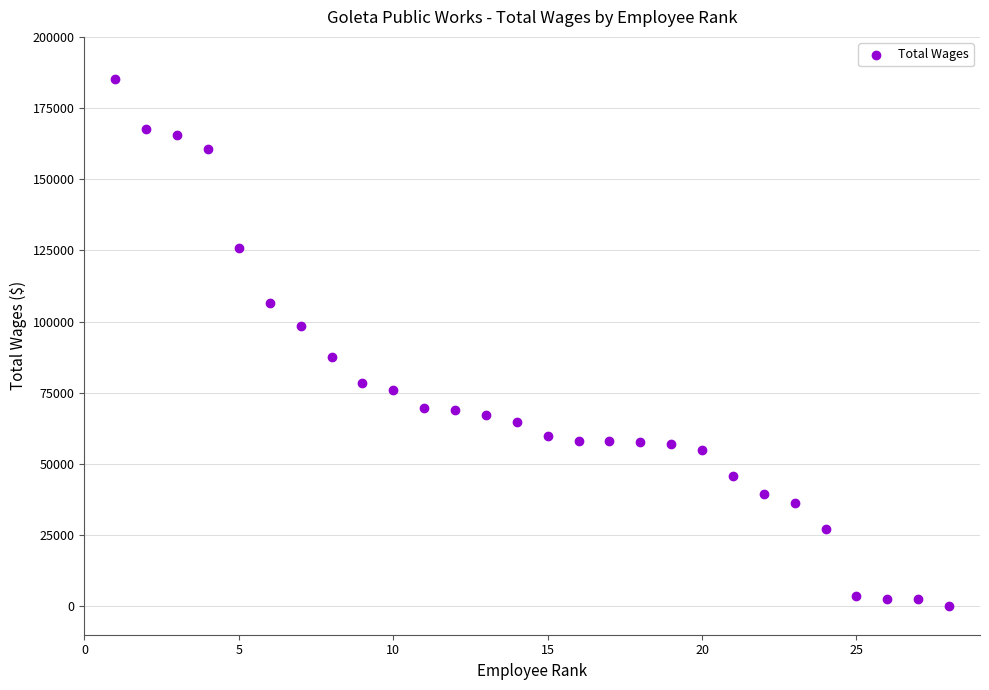

What is the range of X values (max minus min)?

27